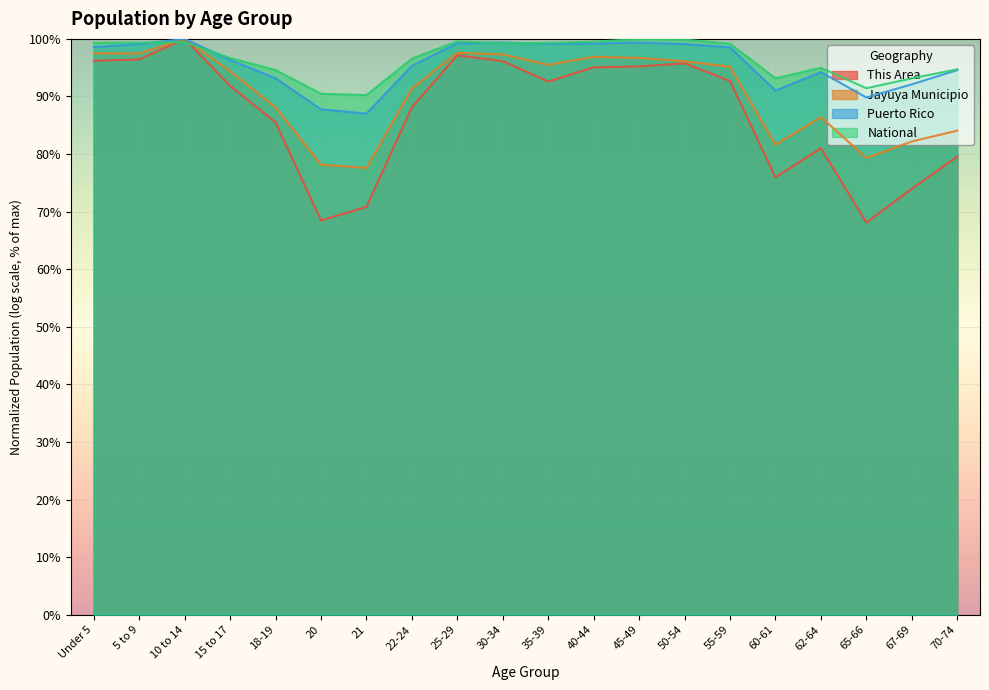

Read the This Area value at 25-29.

97.1